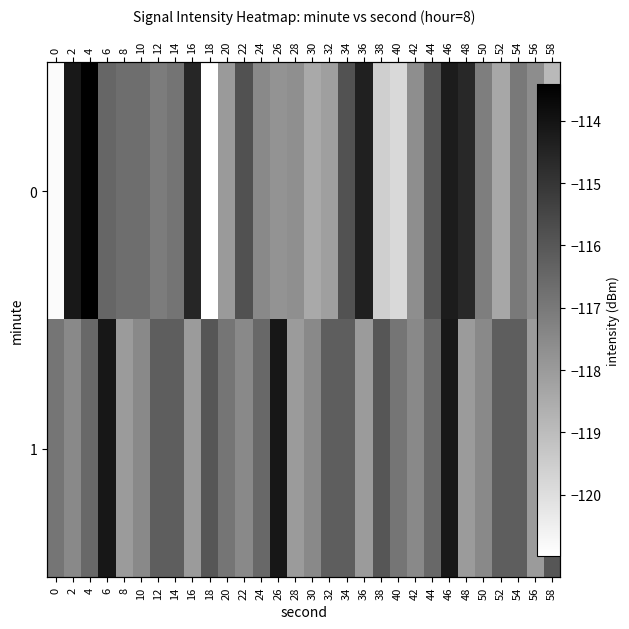

Which category has the lowest value across all series?

18